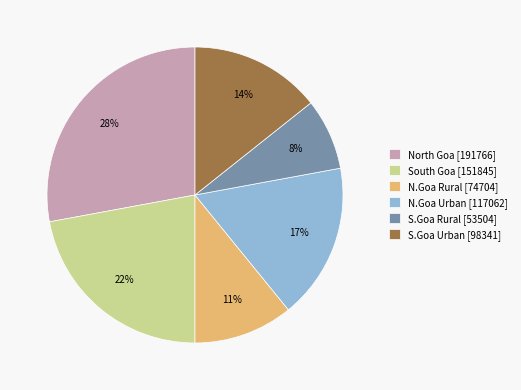

Count the number of slices in the pie.

6